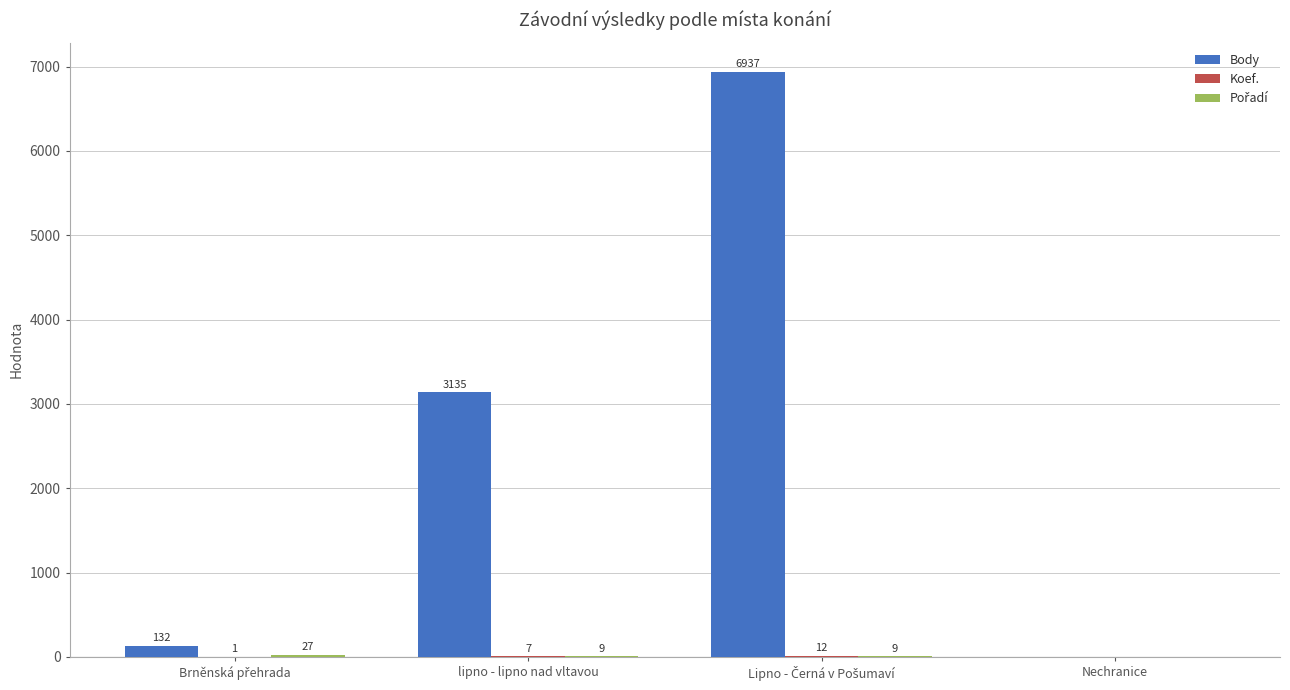

What is the maximum value shown in the chart?

6937